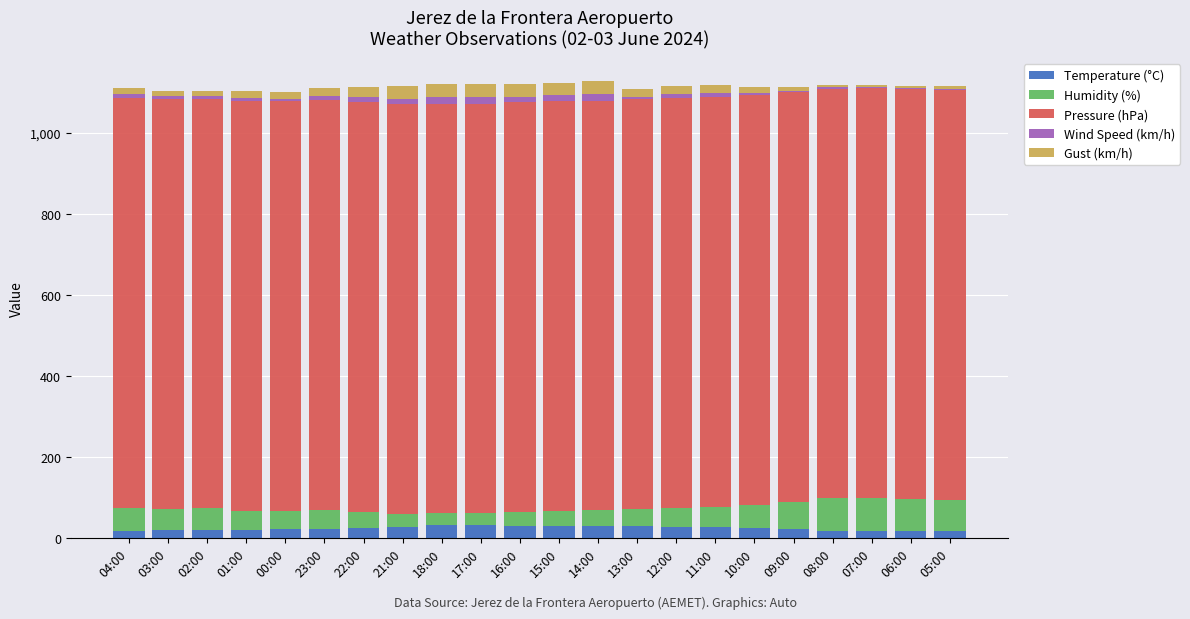

What is the sum of all Temperature (°C) values?

514.5